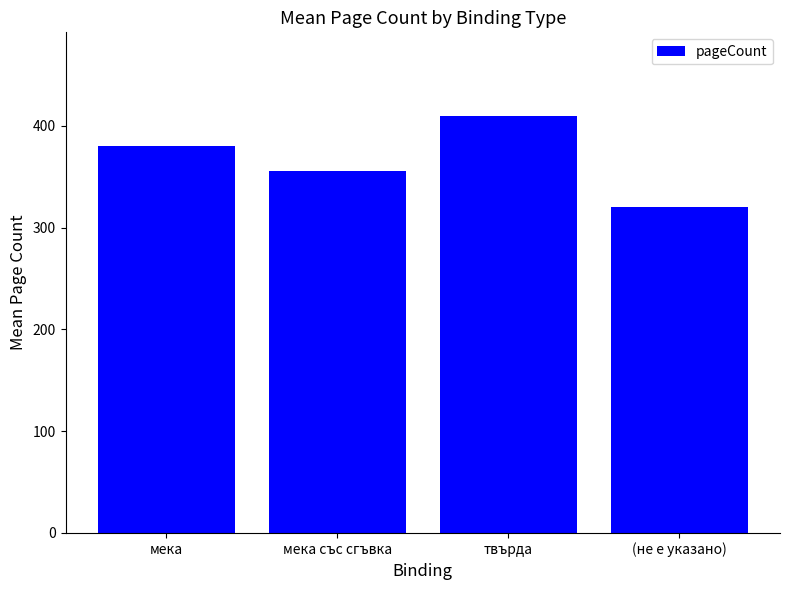

The chart shows a value of 410.0 at твърда. True or false?

True